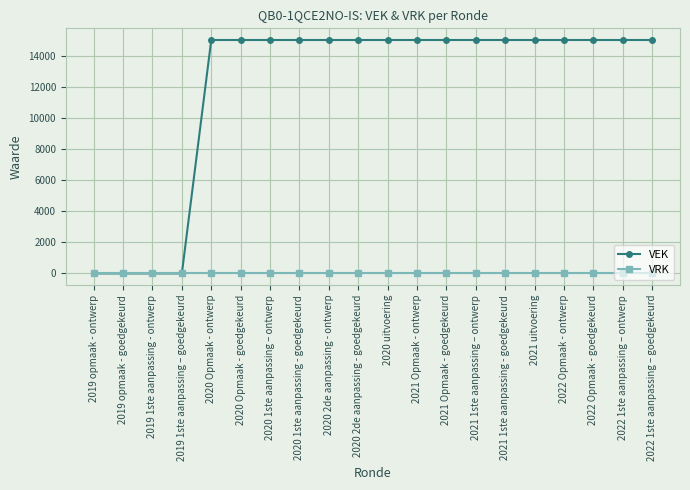

What position from the right is 2020 1ste aanpassing – ontwerp?

14